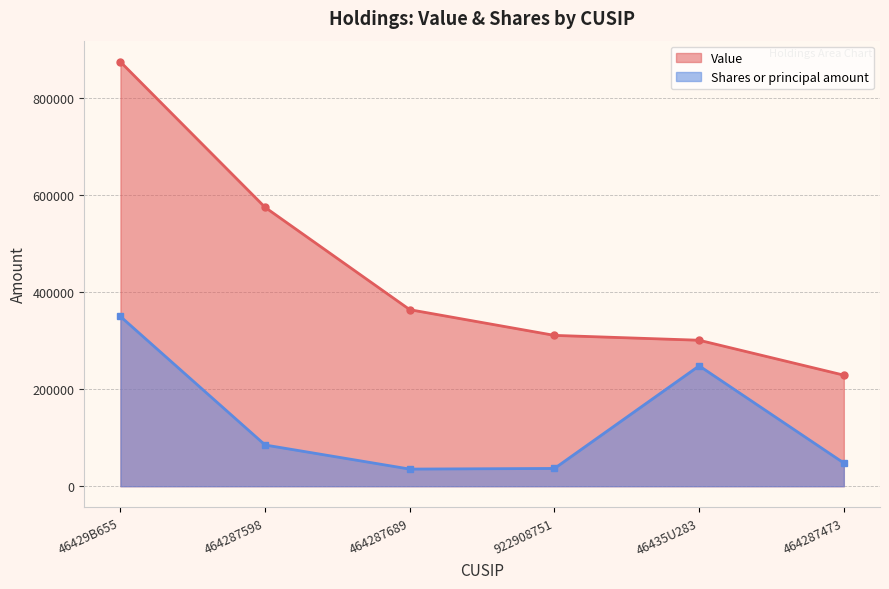

At which category is the sum across all series the highest?

46429B655